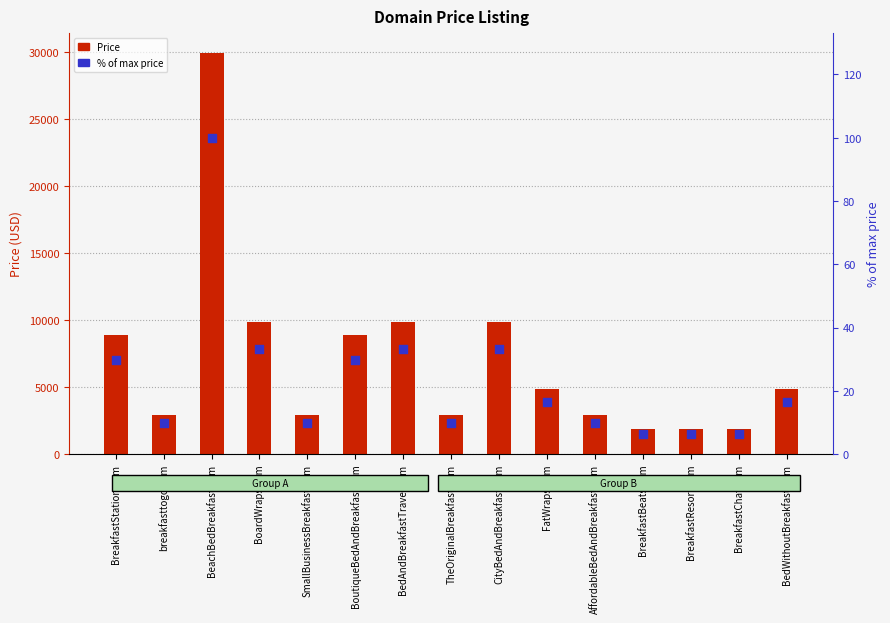

Which series has the largest total across all categories?

Price